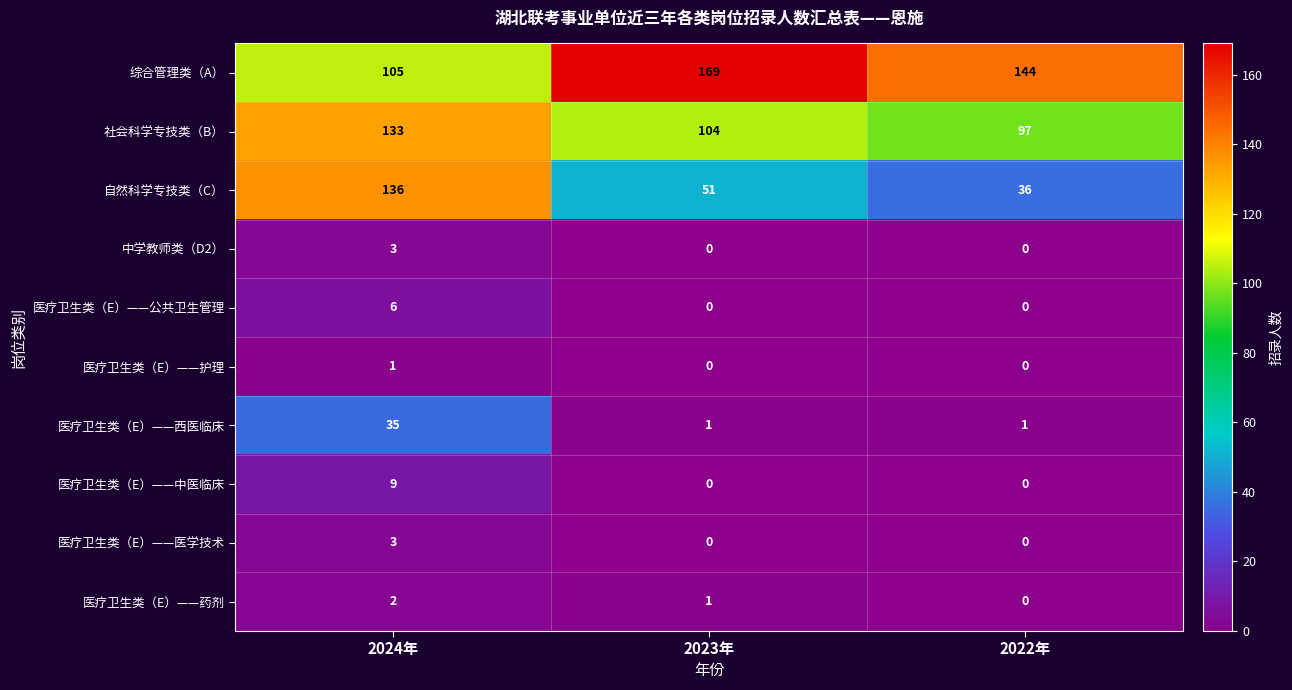

Where does the 医疗卫生类（E）——药剂 series first go above 1?

2024年